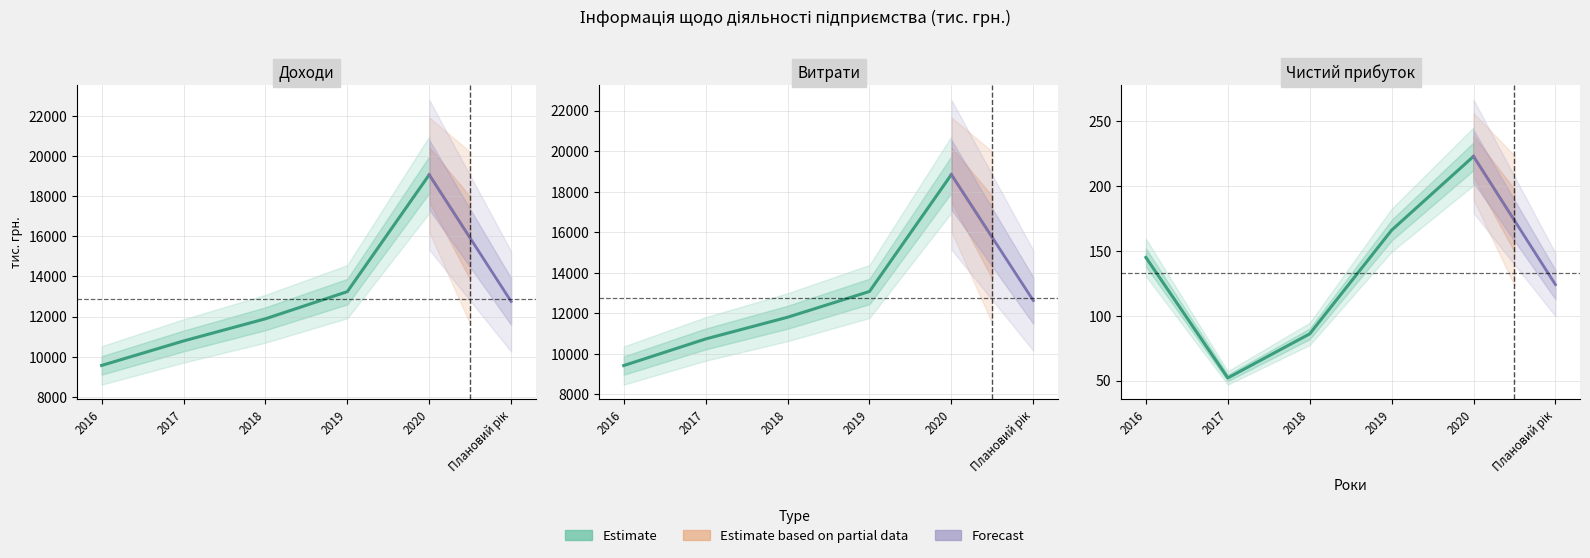

The Чистий прибуток series shows 52 at 2017. True or false?

True